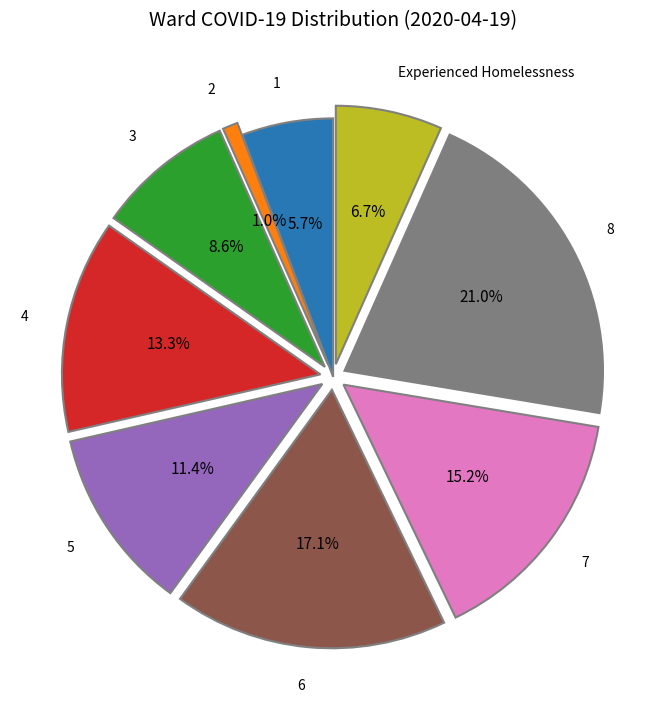

Does any single category account for the majority?

No